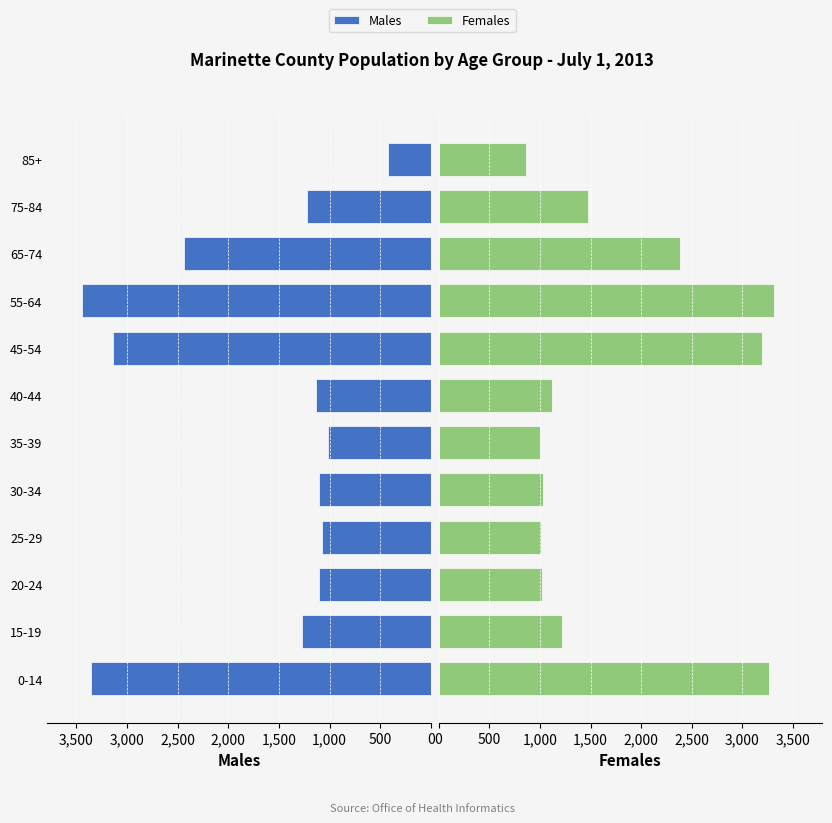

Which series has the widest spread of values?

Males